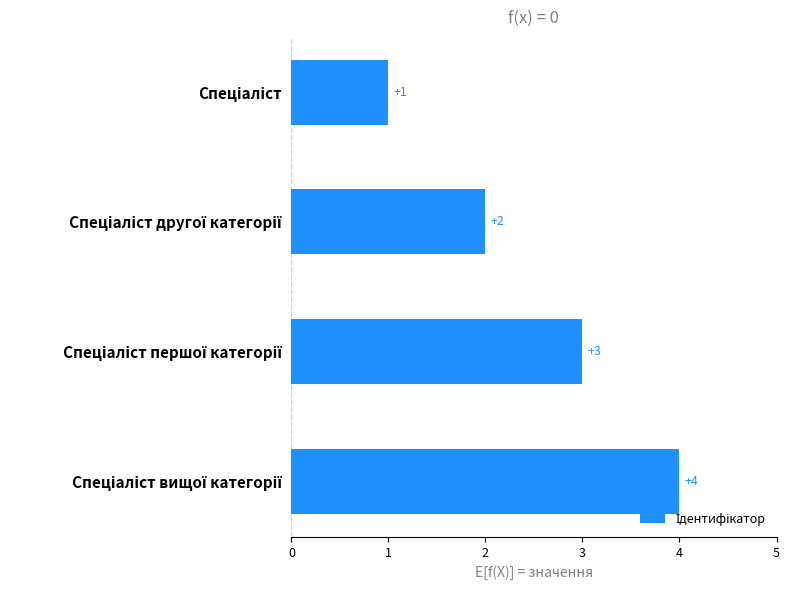

How many categories are shown in the chart?

4